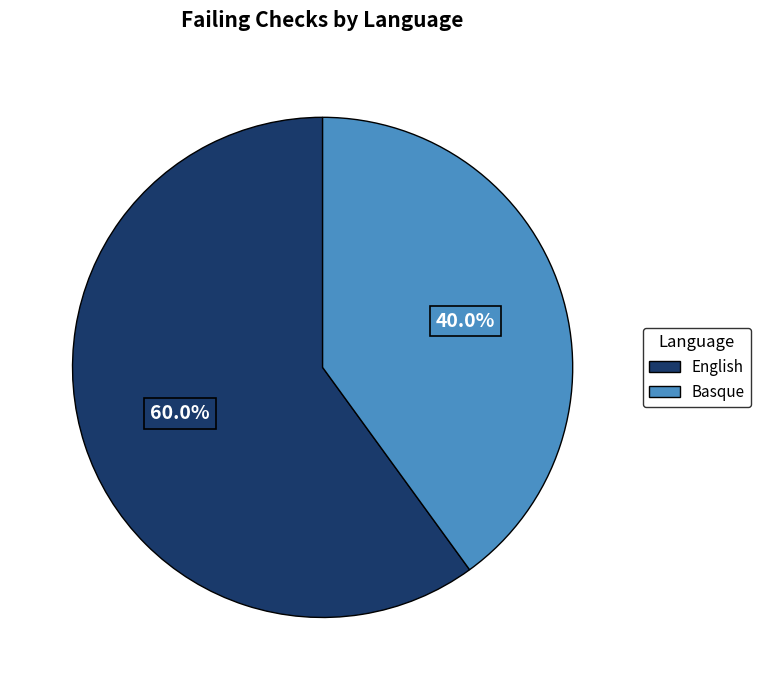

Between English and Basque, which is larger?

English